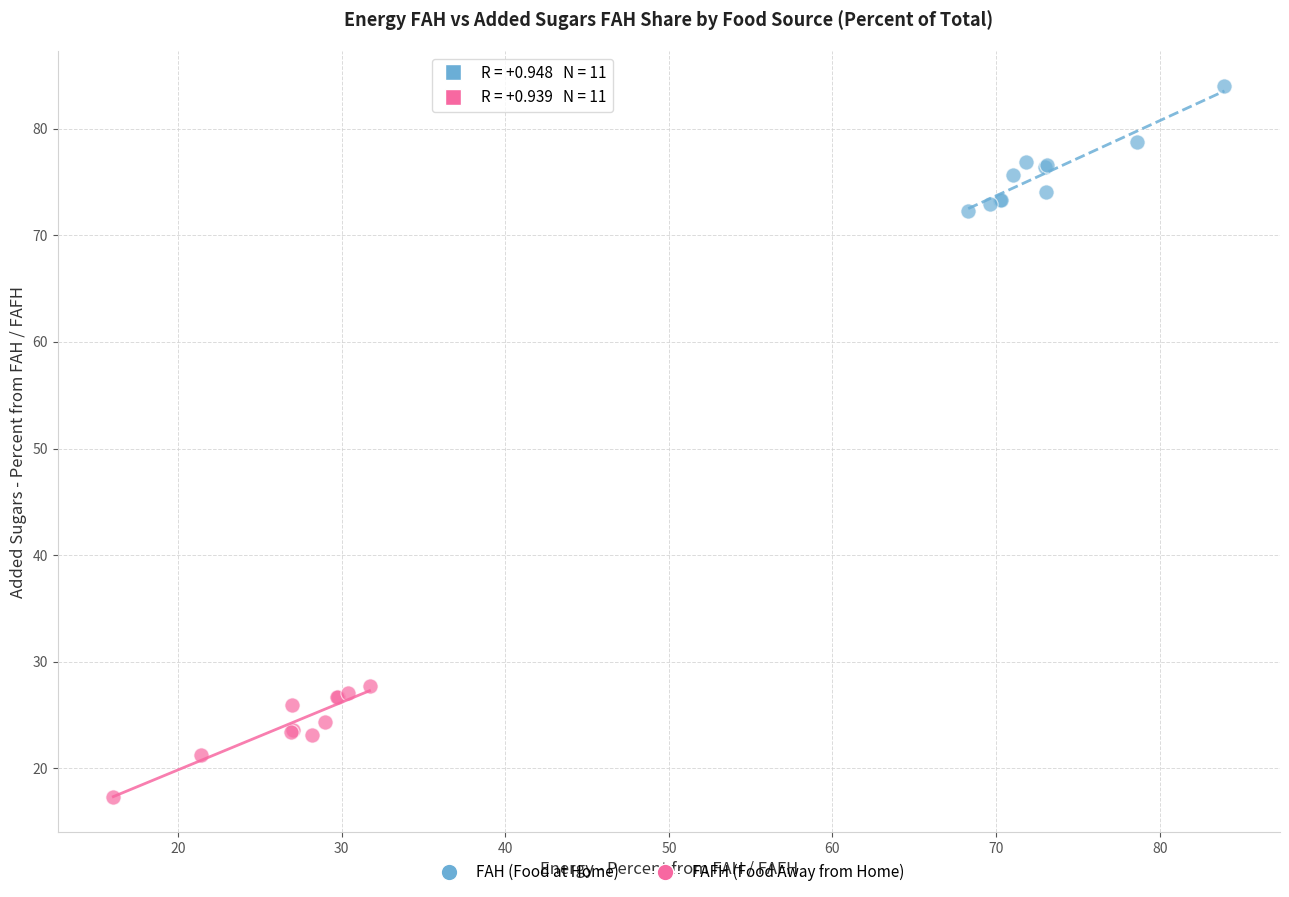

Which series contains the highest Y value?

FAH (Food at Home)